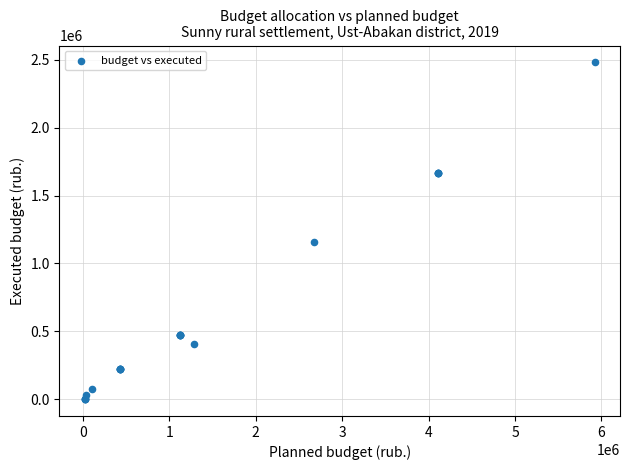

What Y value in the scatter plot is closest to 1240624?

1154976.9